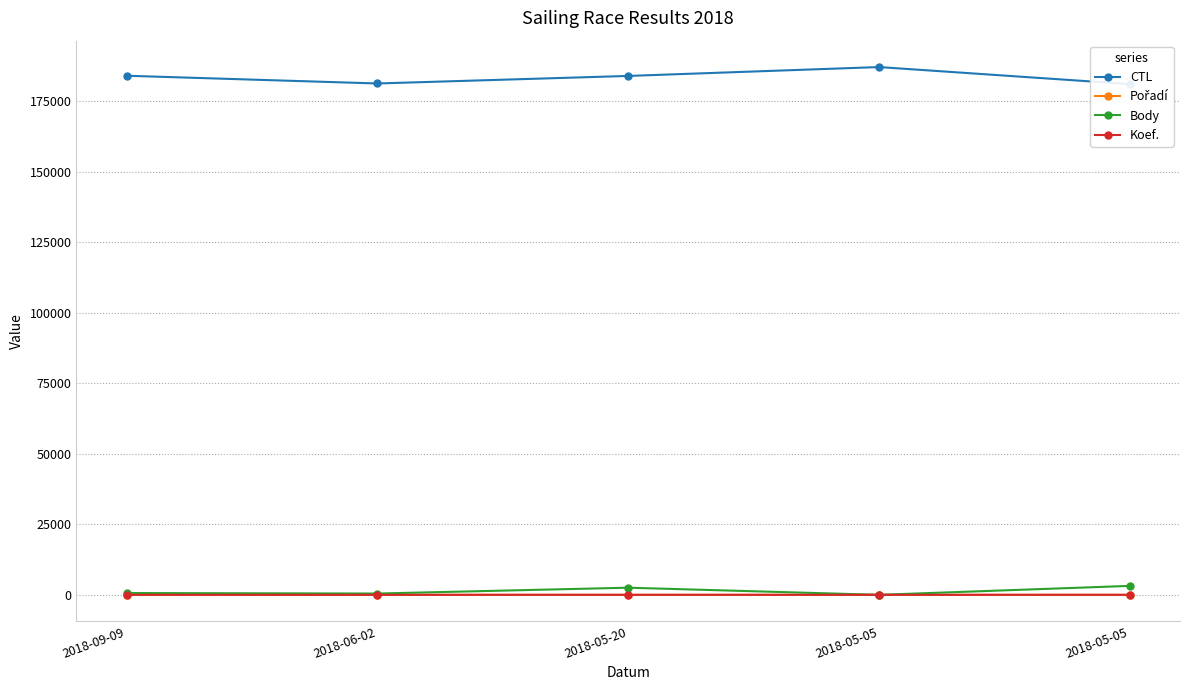

Where does the Body series first go above 636?

2018-05-20